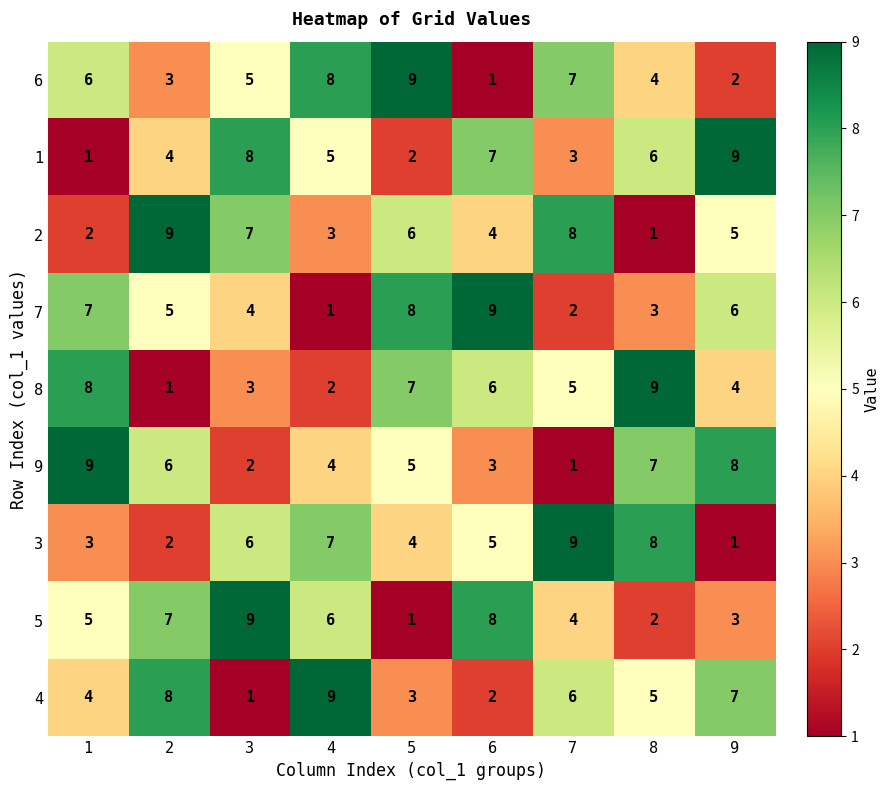

Count the 7 values in the range 3 to 7.

5